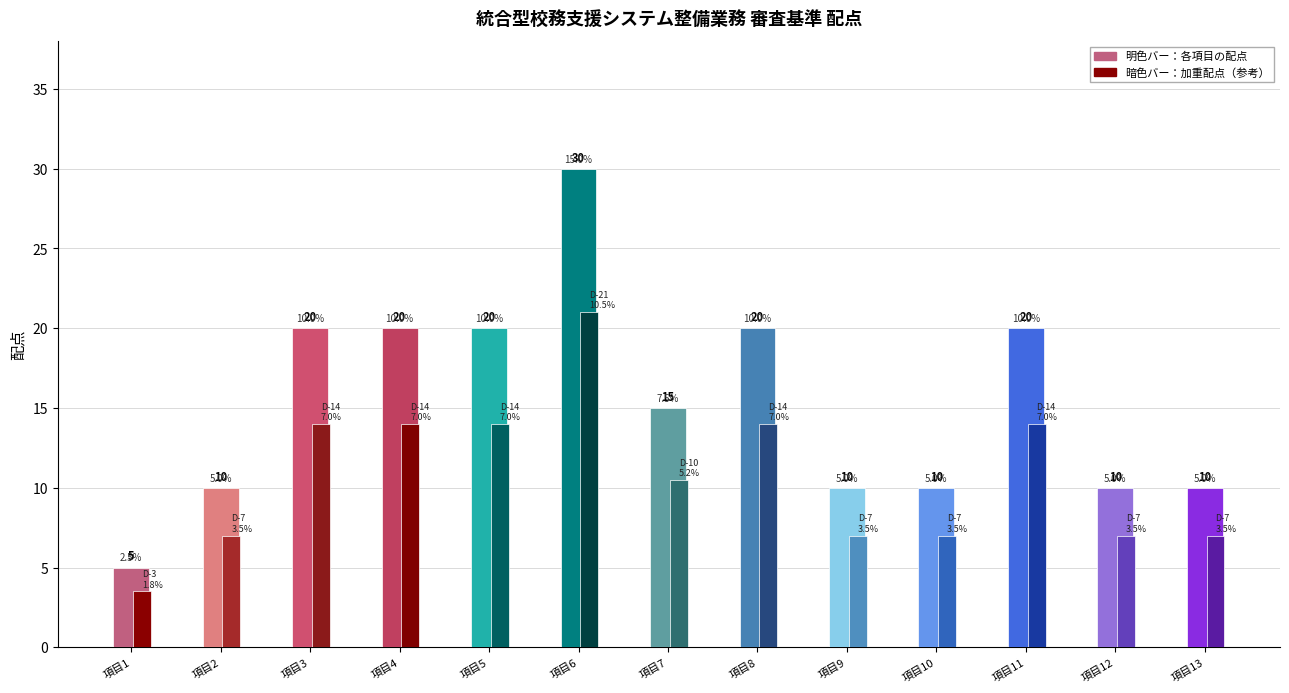

What is the spread (max minus min) of values at 項目8?

6.0